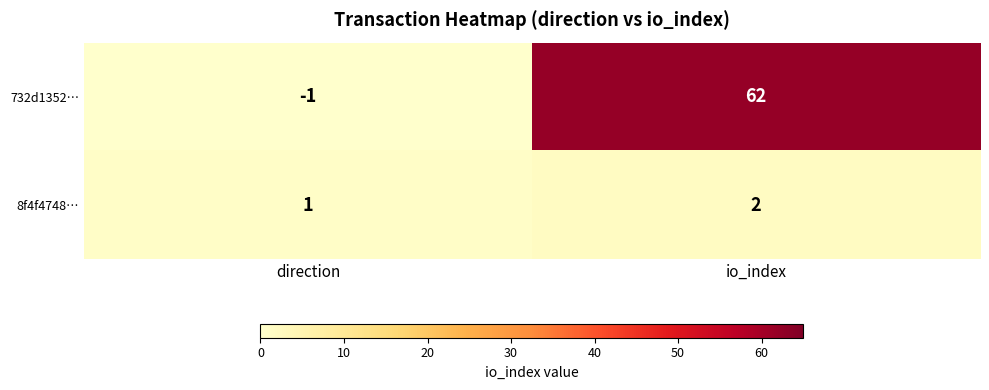

At which label does 732d1352… reach its minimum?

direction